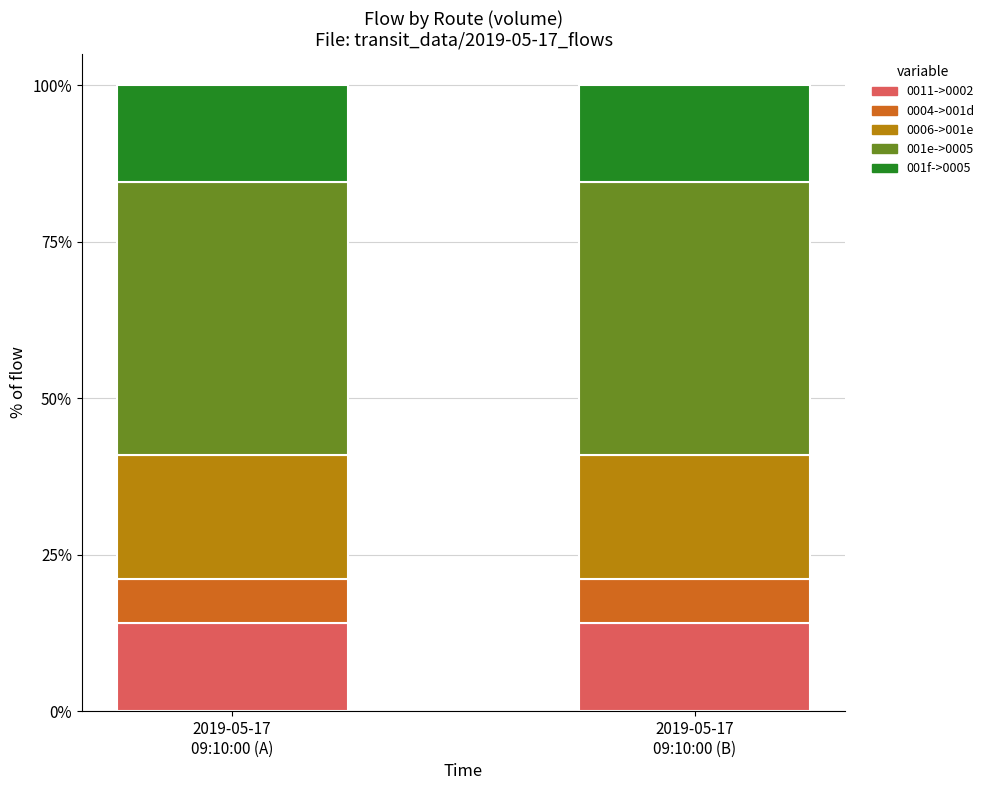

What is the lowest value of the 0011->0002 series?

14.1